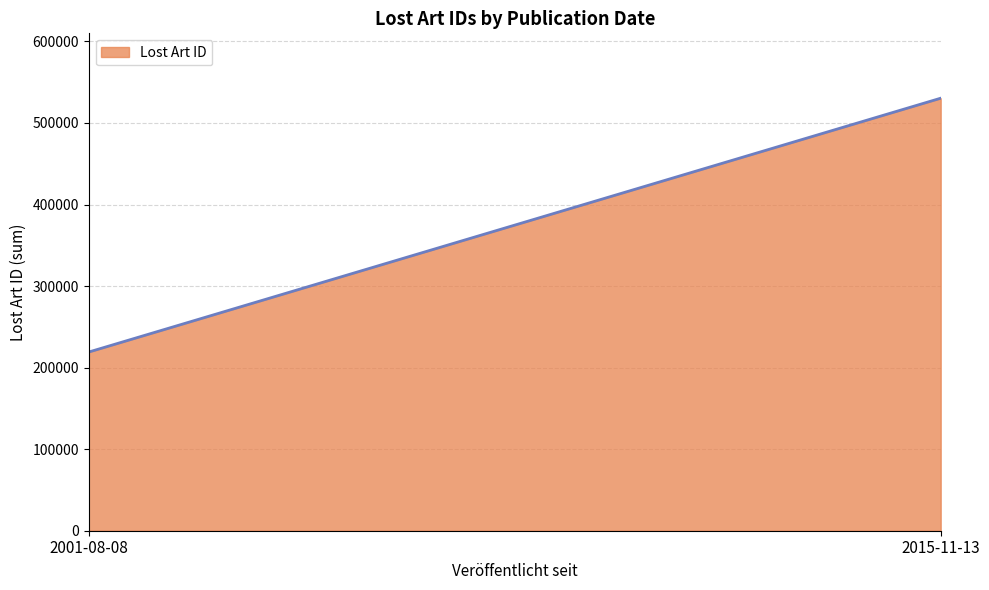

What is the average value?

374742